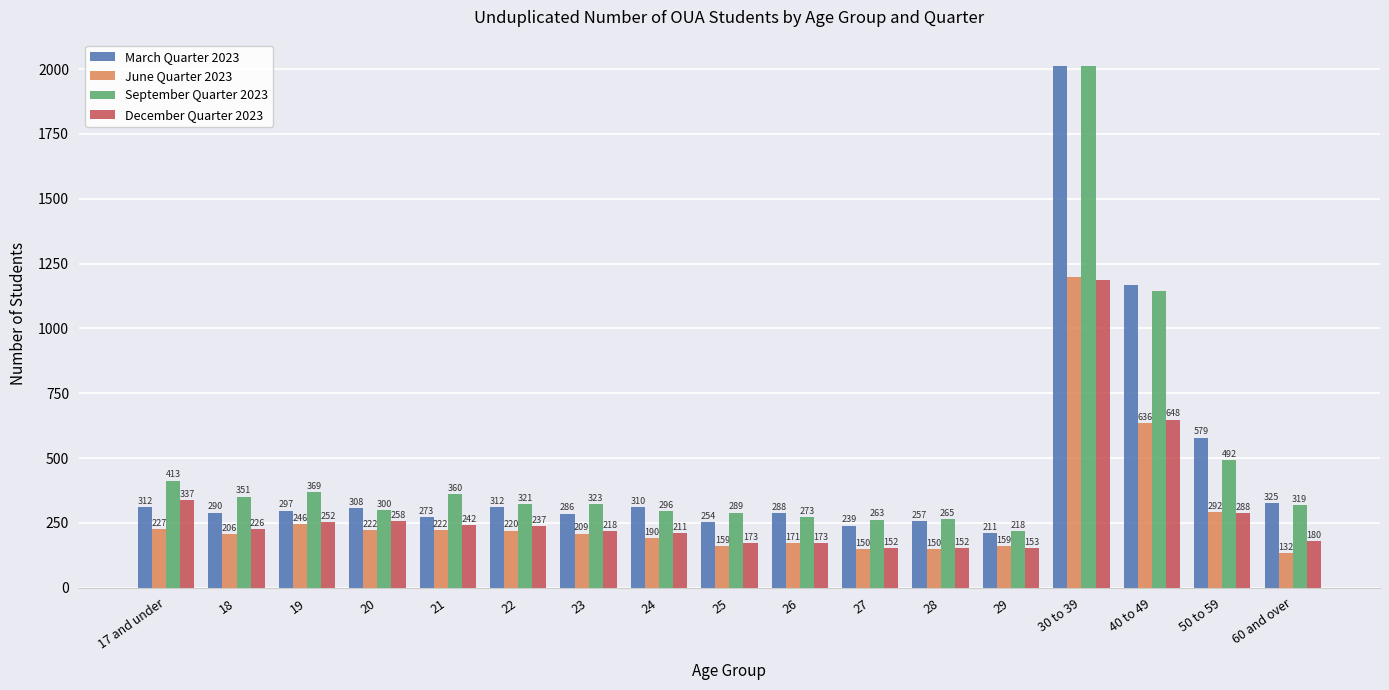

Read the December Quarter 2023 value at 40 to 49.

648